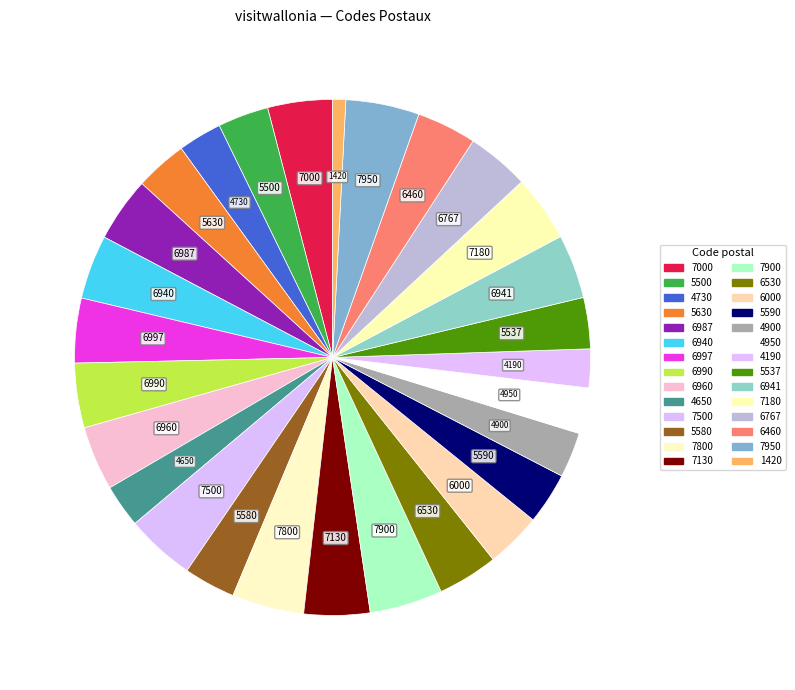

How many slices are in this pie chart?

28